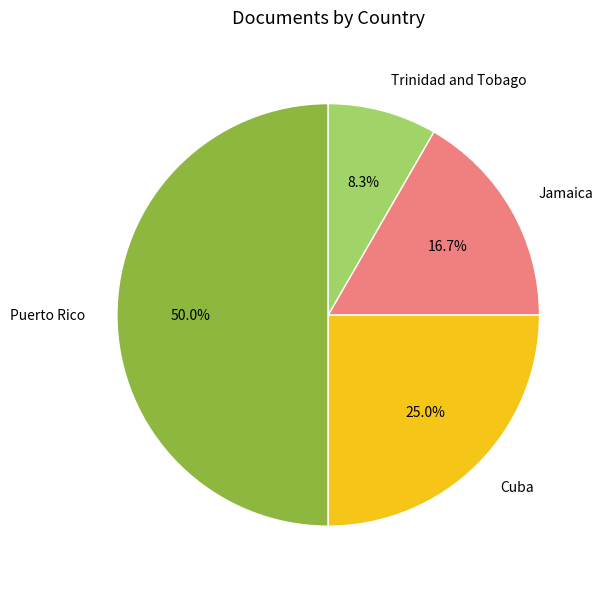

Rank the categories by value from highest to lowest.

Puerto Rico, Cuba, Jamaica, Trinidad and Tobago